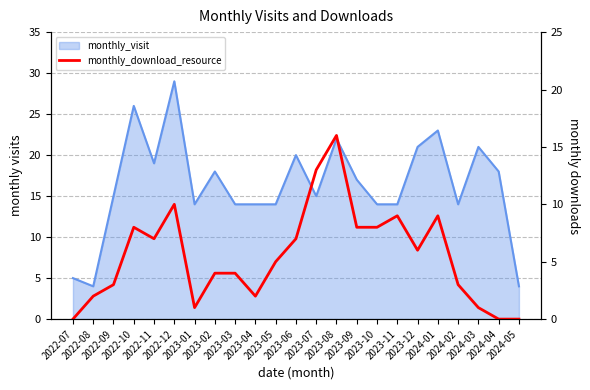

What is the sum of all values?

126